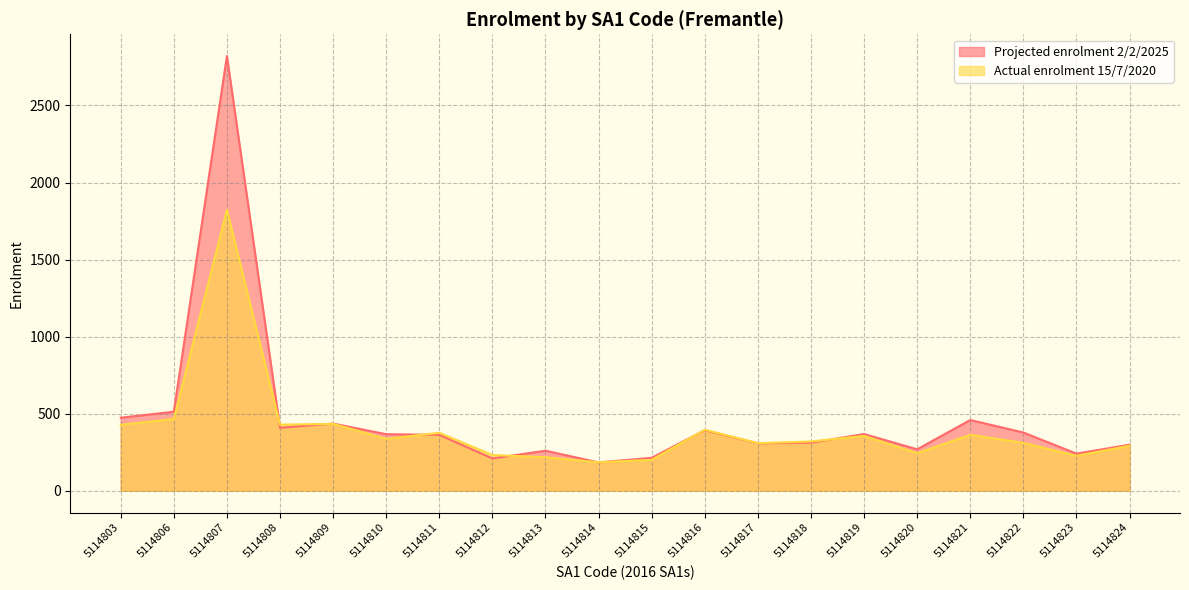

Reading right to left, transcribe all the data shown in this chart.

Projected enrolment 2/2/2025: 5114824=299	5114823=241	5114822=378	5114821=459	5114820=269	5114819=368	5114818=312	5114817=308	5114816=393	5114815=214	5114814=184	5114813=260	5114812=210	5114811=363	5114810=367	5114809=436	5114808=409	5114807=2821	5114806=513	5114803=474
Actual enrolment 15/7/2020: 5114824=292	5114823=227	5114822=311	5114821=363	5114820=244	5114819=356	5114818=320	5114817=309	5114816=396	5114815=201	5114814=185	5114813=218	5114812=232	5114811=376	5114810=337	5114809=434	5114808=429	5114807=1823	5114806=466	5114803=428